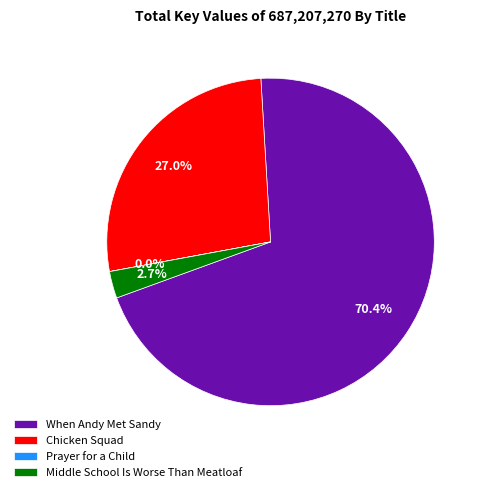

Do Chicken Squad and When Andy Met Sandy together represent more than half of the pie?

Yes